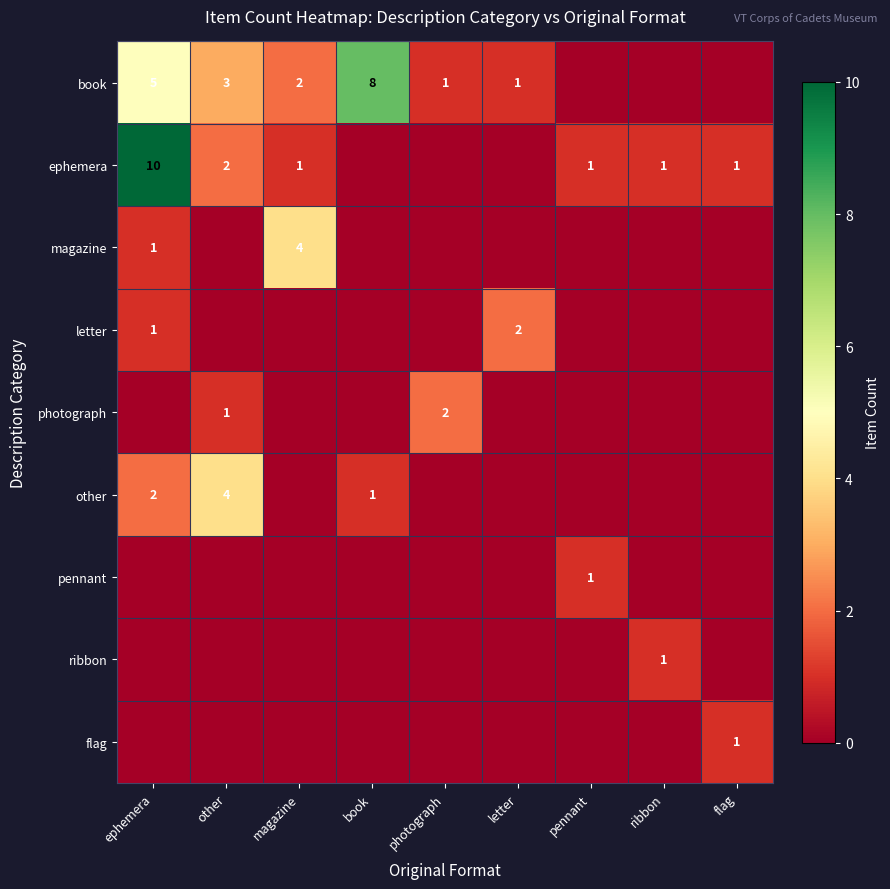

Is it true that magazine equals 3 at magazine?

False